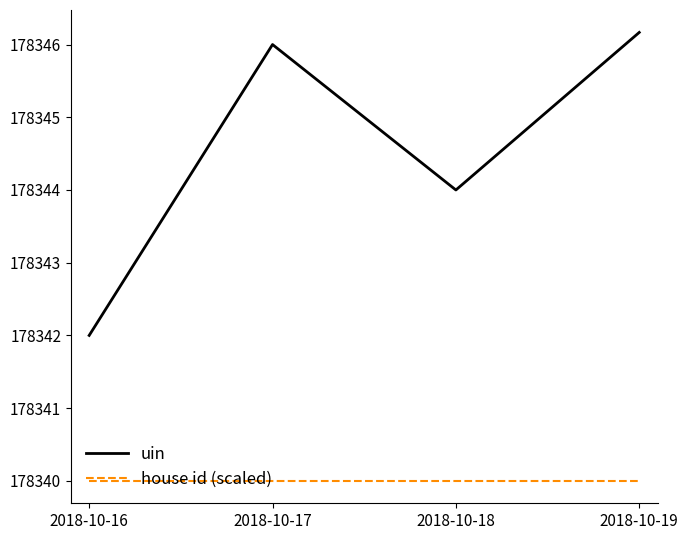

Is it true that house id (scaled) equals 178340.0 at 2018-10-17?

True